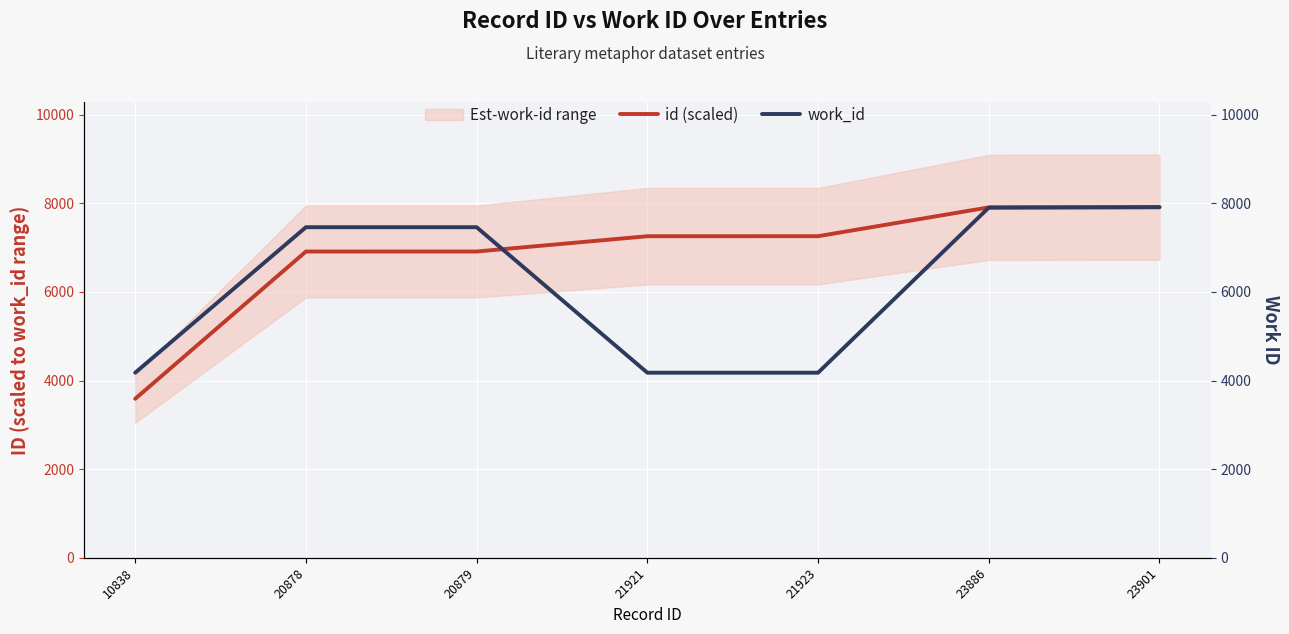

Does the chart display data point markers on the line(s)?

No